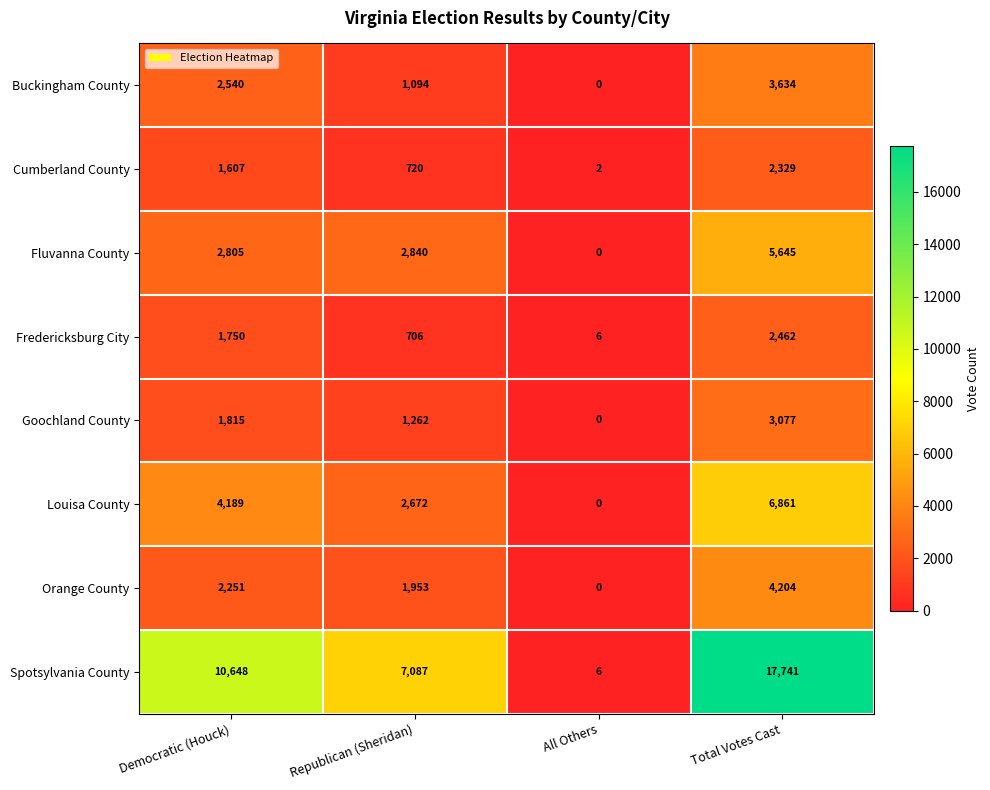

How many distinct data groups are displayed?

8